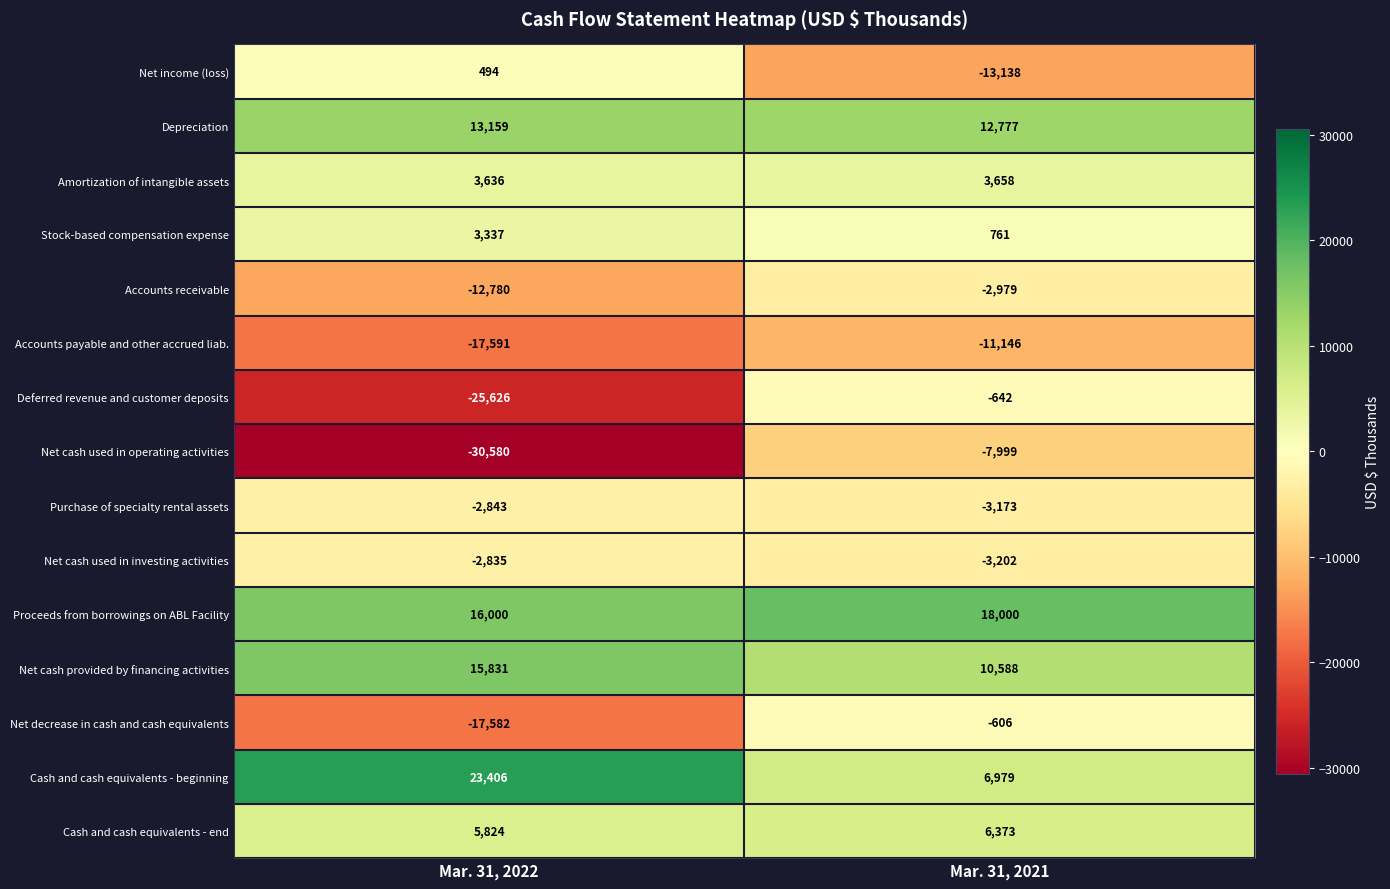

The value of Proceeds from borrowings on ABL Facility at Mar. 31, 2021 is 26715. True or false?

False